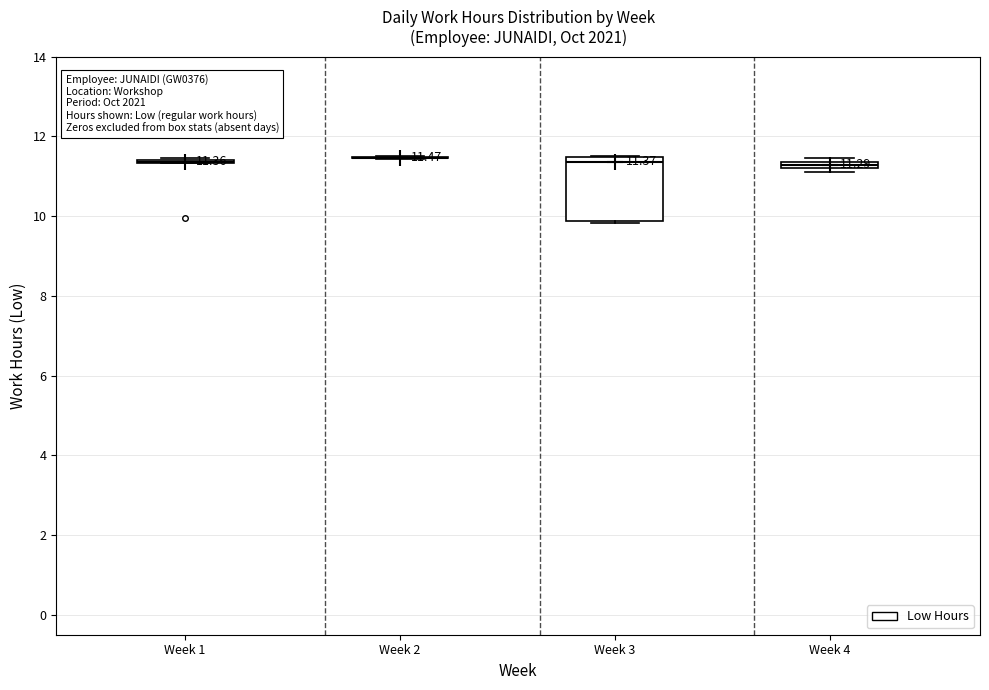

Which box is the tallest, from its lower edge to its upper edge?

Week 3